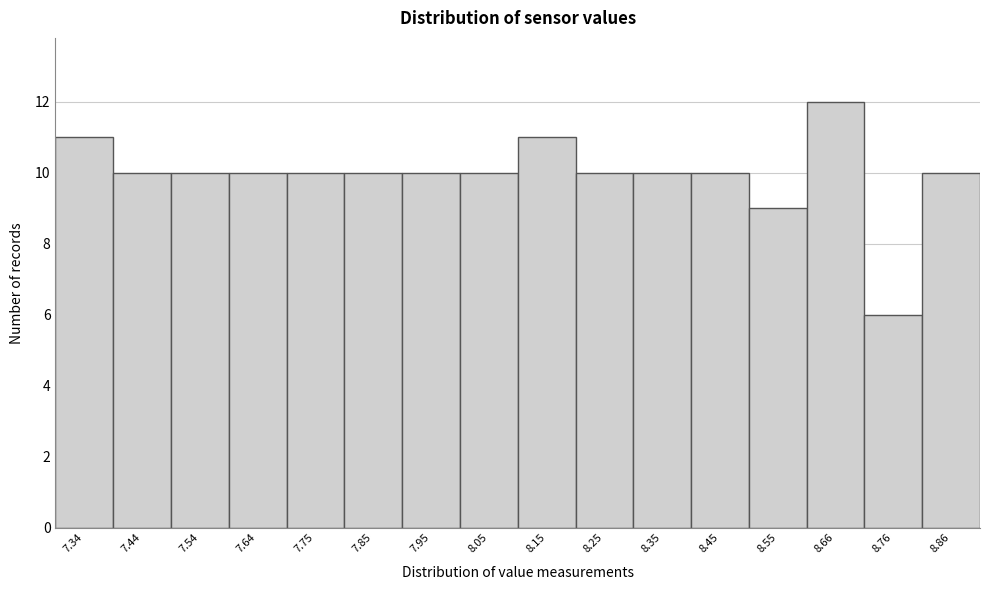

Reading right to left, list all the values displayed in this chart.

10	6	12	9	10	10	10	11	10	10	10	10	10	10	10	11